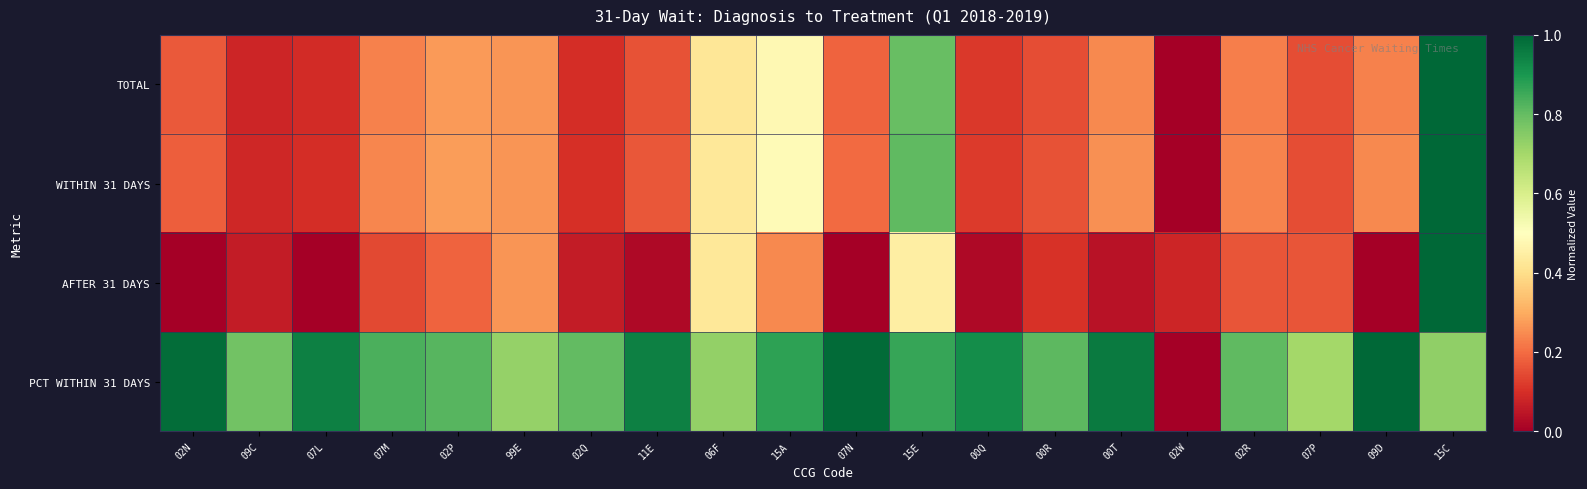

Reading left to right, what are all the values shown in this chart?

TOTAL: 02N=0.2	09C=0.1	07L=0.1	07M=0.2	02P=0.3	99E=0.3	02Q=0.1	11E=0.2	06F=0.4	15A=0.5	07N=0.2	15E=0.8	00Q=0.1	00R=0.2	00T=0.2	02W=0.0	02R=0.2	07P=0.1	09D=0.2	15C=1.0
WITHIN 31 DAYS: 02N=0.2	09C=0.1	07L=0.1	07M=0.2	02P=0.3	99E=0.3	02Q=0.1	11E=0.2	06F=0.4	15A=0.5	07N=0.2	15E=0.8	00Q=0.1	00R=0.2	00T=0.3	02W=0.0	02R=0.2	07P=0.2	09D=0.2	15C=1.0
AFTER 31 DAYS: 02N=0.0	09C=0.1	07L=0.0	07M=0.1	02P=0.2	99E=0.3	02Q=0.1	11E=0.0	06F=0.4	15A=0.2	07N=0.0	15E=0.4	00Q=0.0	00R=0.1	00T=0.0	02W=0.1	02R=0.2	07P=0.2	09D=0.0	15C=1.0
PCT WITHIN 31 DAYS: 02N=1.0	09C=0.8	07L=0.9	07M=0.8	02P=0.8	99E=0.7	02Q=0.8	11E=0.9	06F=0.7	15A=0.9	07N=1.0	15E=0.9	00Q=0.9	00R=0.8	00T=1.0	02W=0.0	02R=0.8	07P=0.7	09D=1.0	15C=0.7